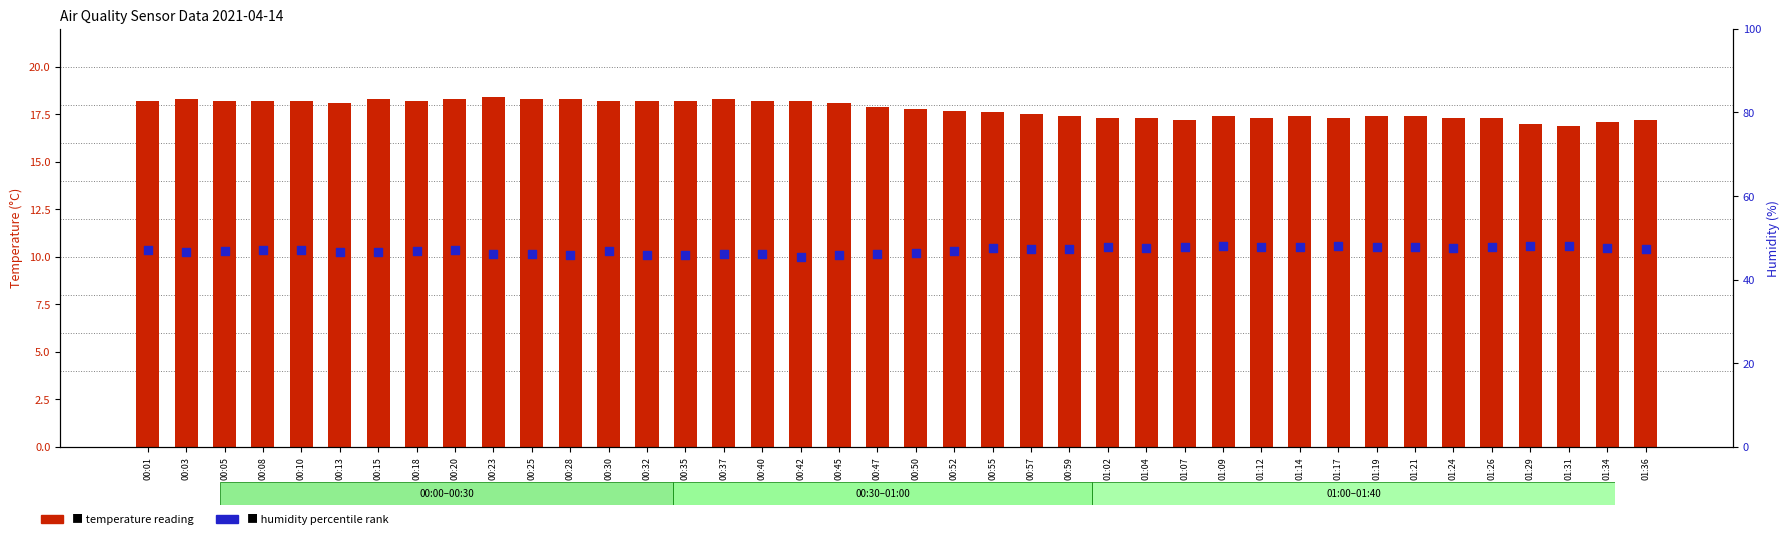

Which series has the widest spread of Y values?

Humidity (percentile rank)